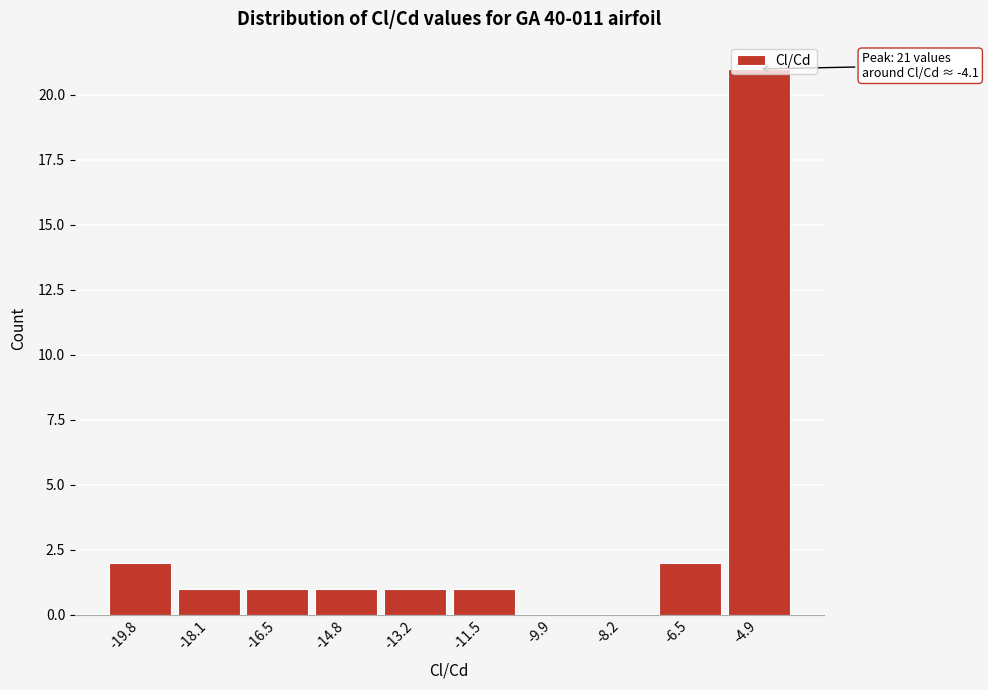

Is it true that the value at -8.2 is 0?

True